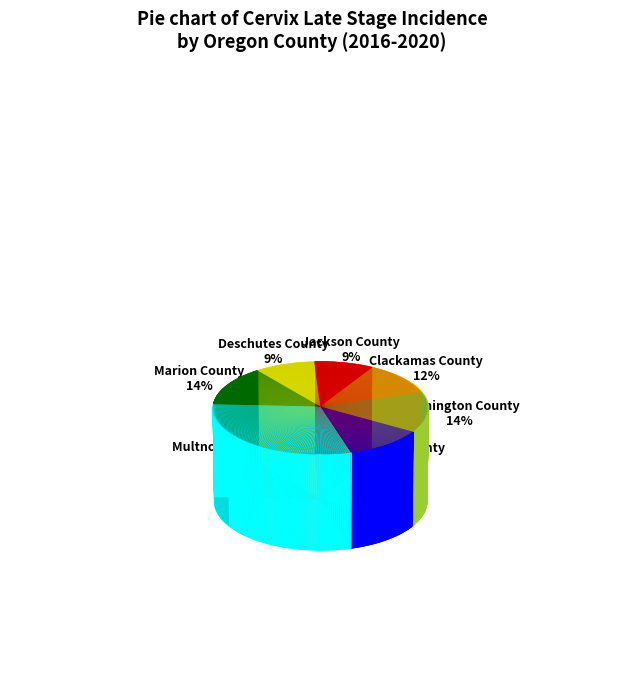

How many segments does this pie chart have?

7